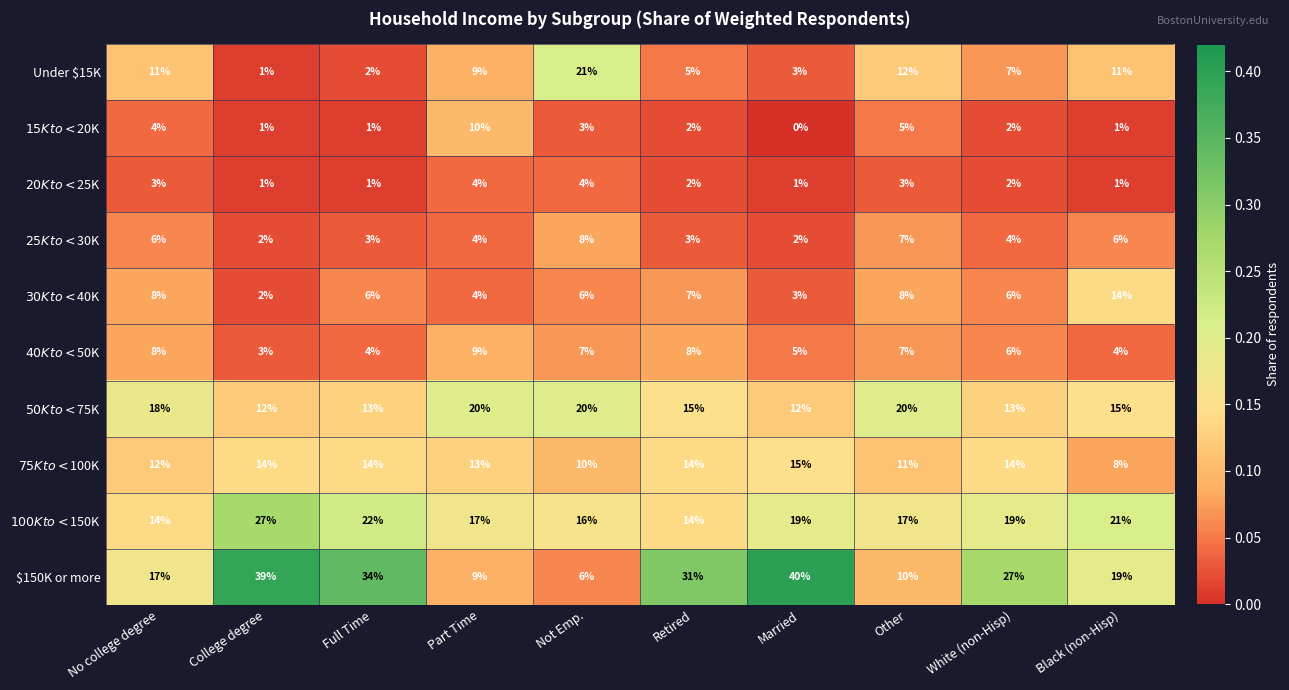

How many categories are shown in the chart?

10